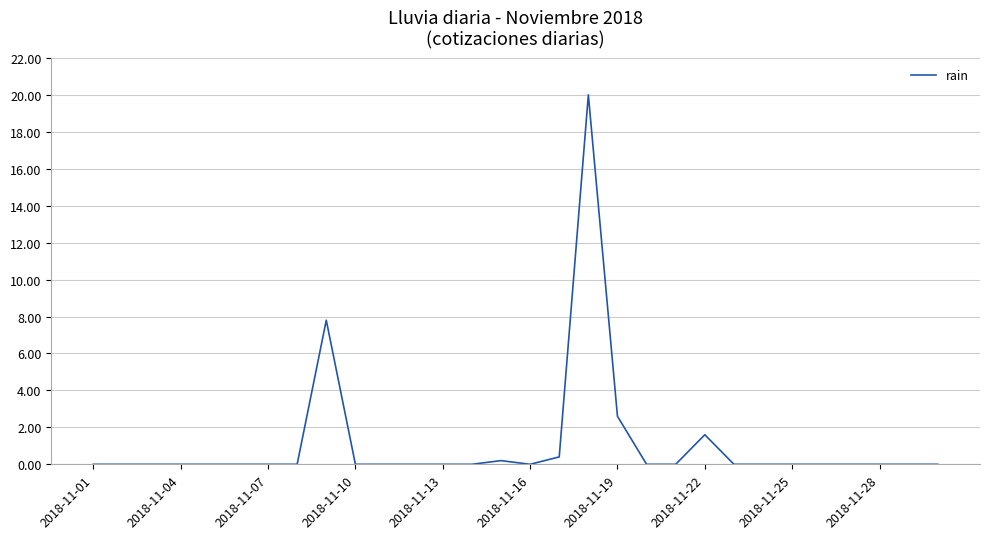

What is the greatest value displayed?

20.0